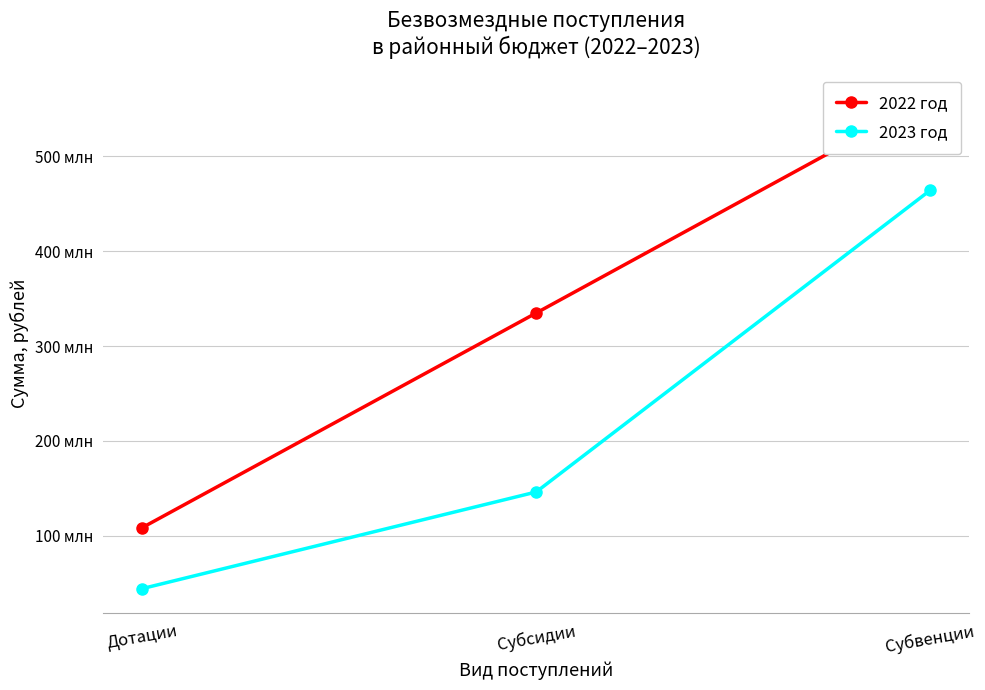

The 2022 год series shows 181236640.6 at Дотации. True or false?

False